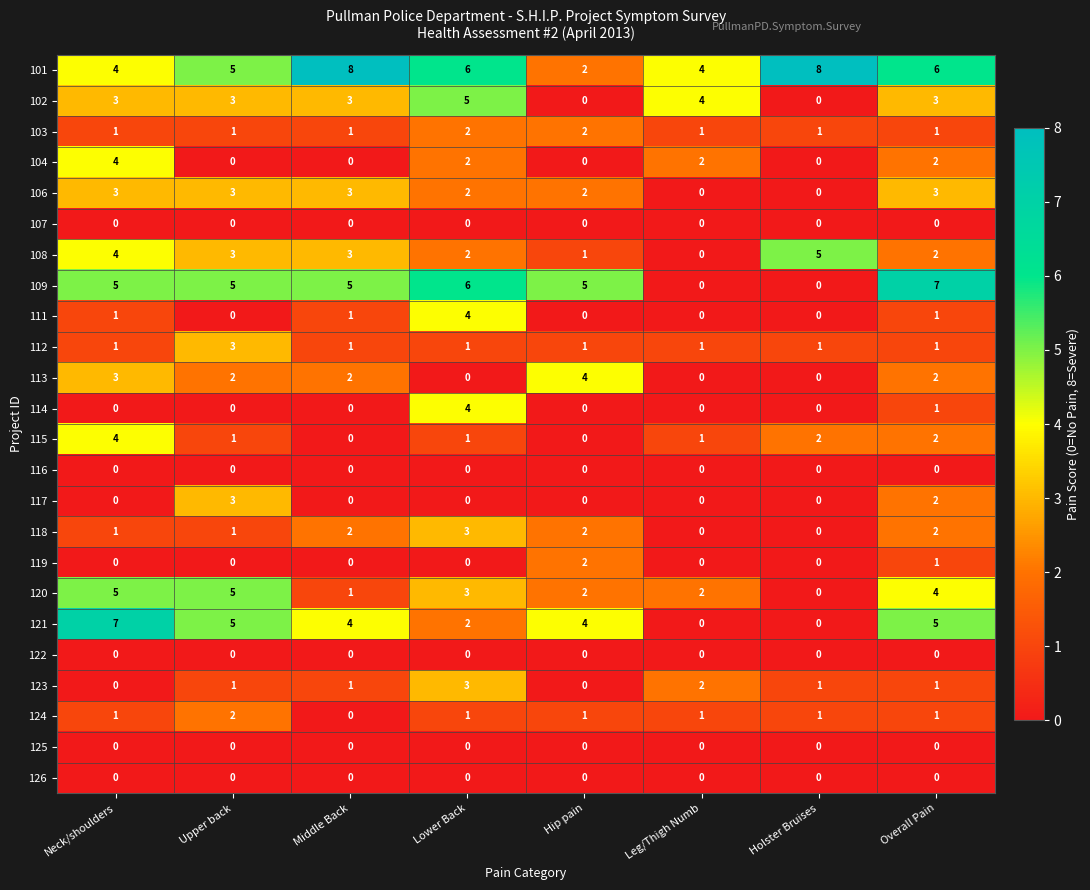

How many series are shown in this chart?

24